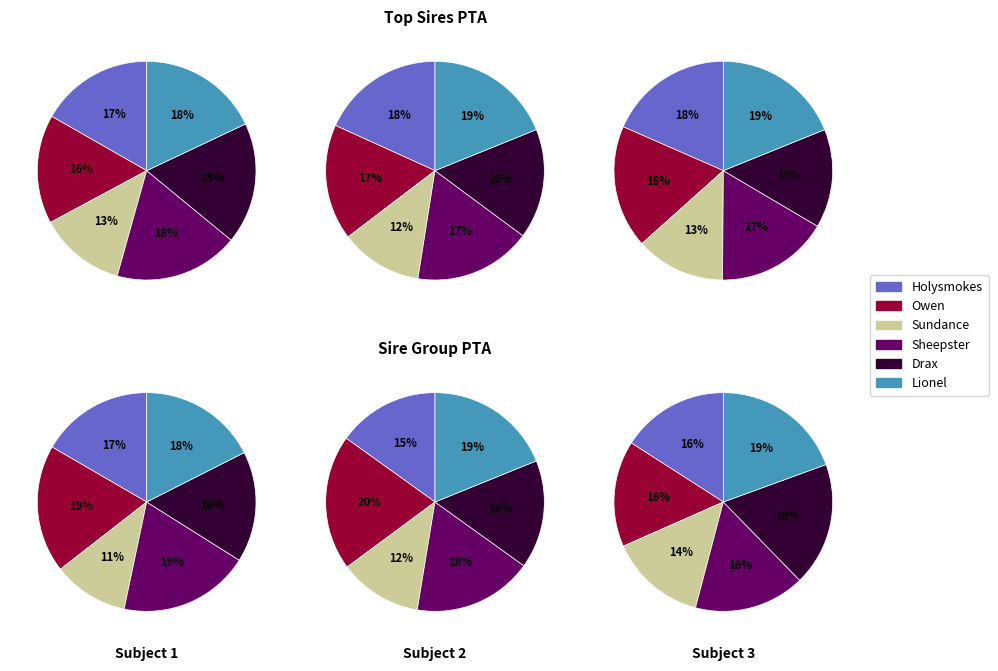

What portion of the pie excludes Sheepster?

83.8%